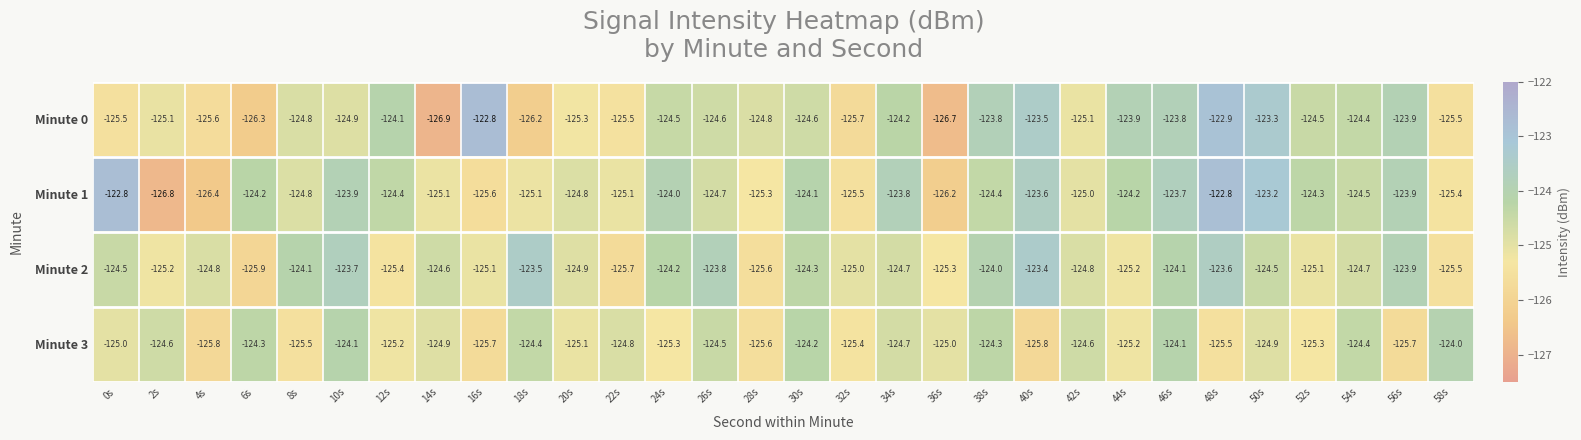

What is the total value across all series at 12s?

-499.1